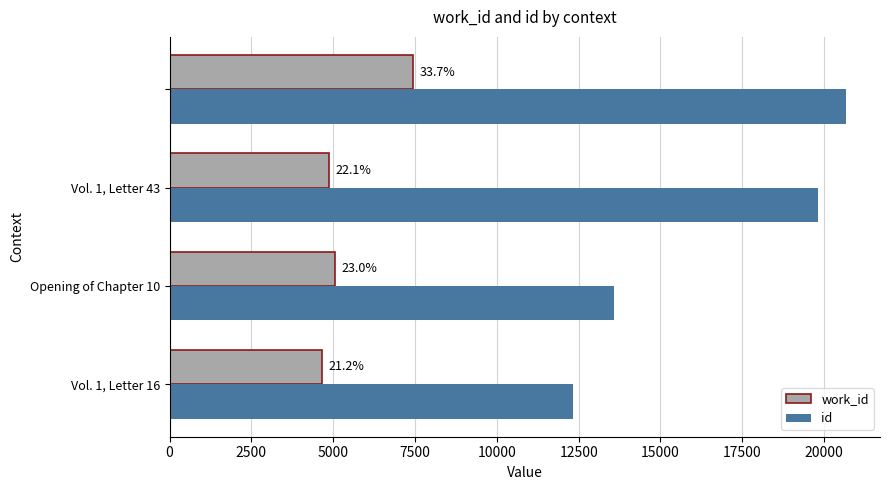

What are all the series names shown in the legend?

work_id, id